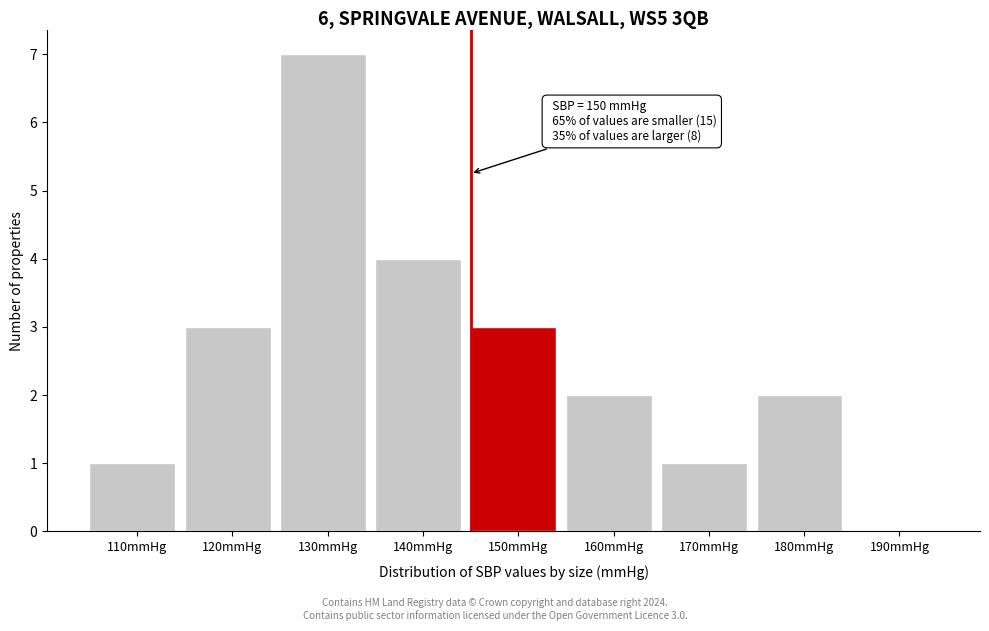

Reading left to right, list all the values displayed in this chart.

110mmHg=1	120mmHg=3	130mmHg=7	140mmHg=4	150mmHg=3	160mmHg=2	170mmHg=1	180mmHg=2	190mmHg=0